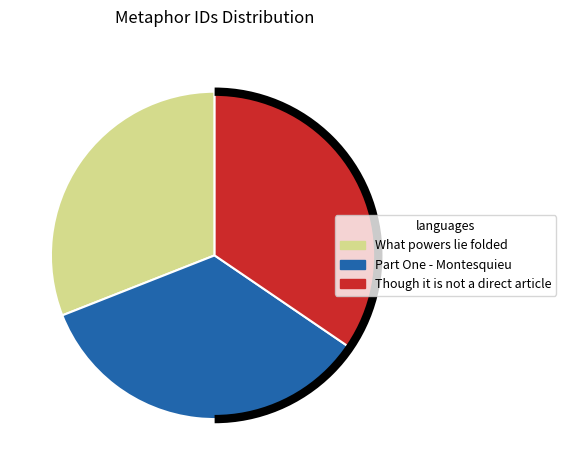

True or false: Part One - Montesquieu accounts for 25% of the total.

False